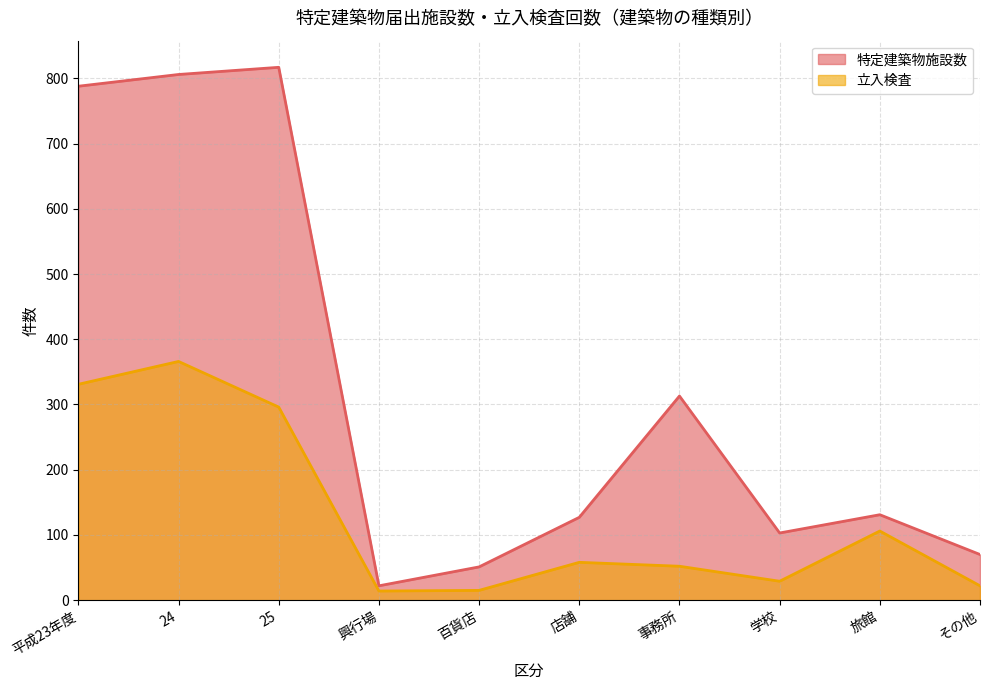

At which label does 立入検査 first exceed 58?

平成23年度